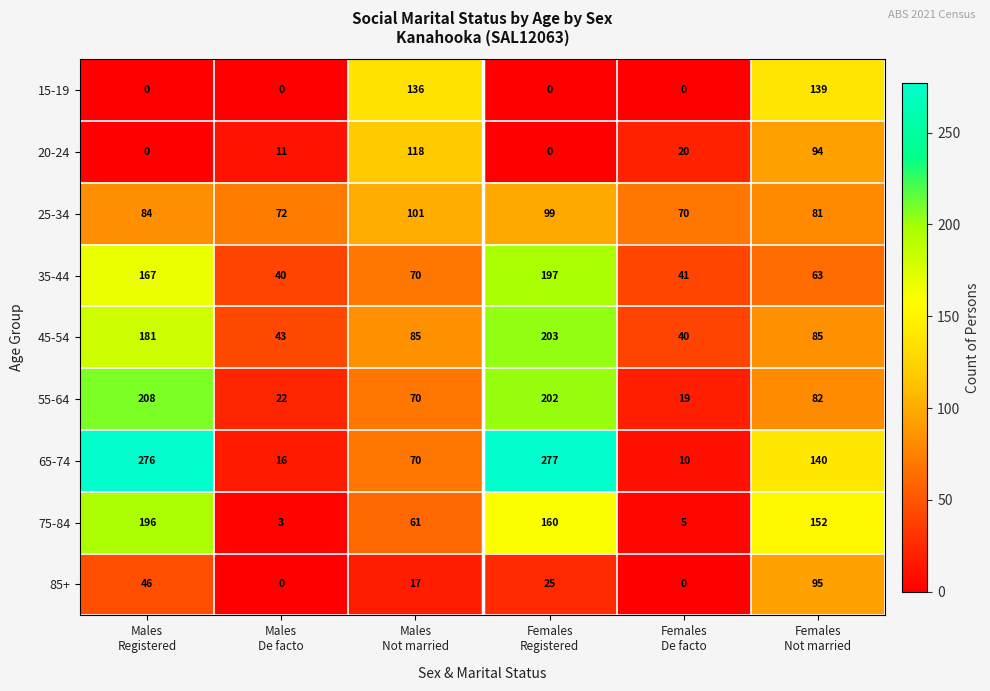

At which category is the sum across all series the highest?

Females
Registered